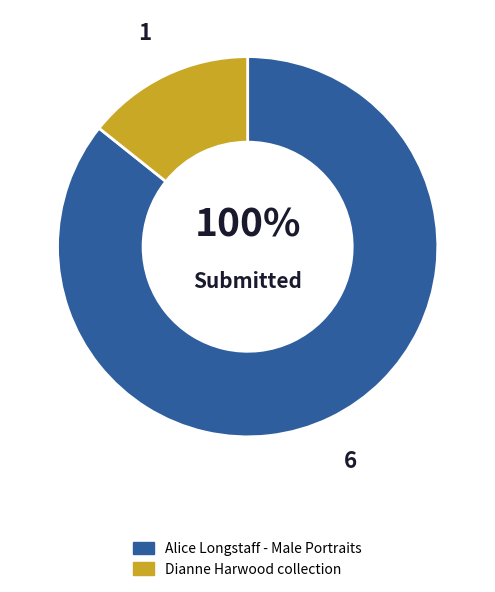

Does 31116 represent more than half of the total?

No